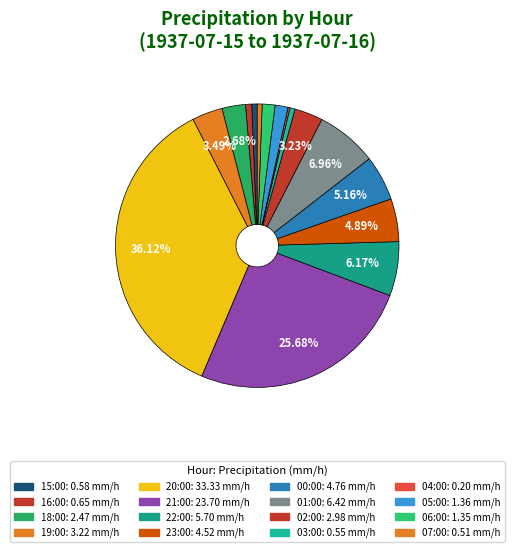

What is the smallest slice in the pie chart?

04:00